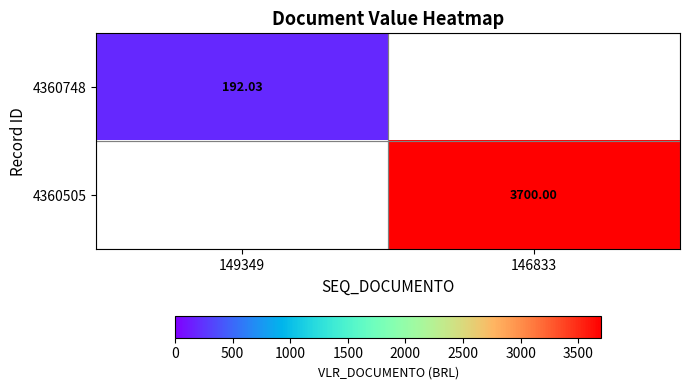

How many series are shown in this chart?

2